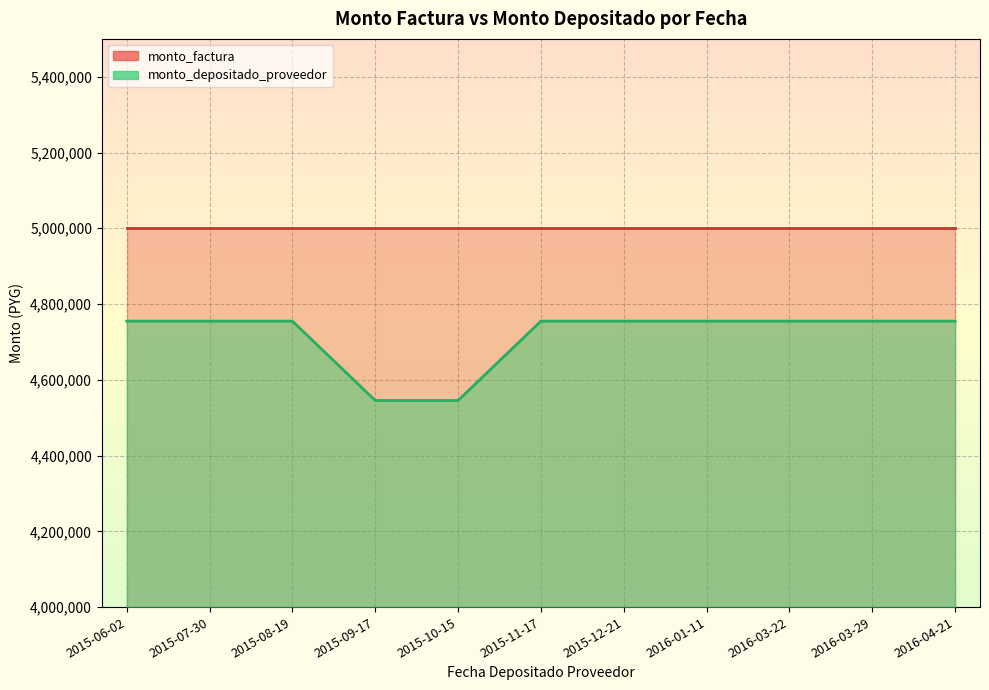

Reading left to right, extract all data points from this chart.

4754909	4754909	4754909	4545455	4545455	4754909	4754909	4754909	4754909	4754909	4754909